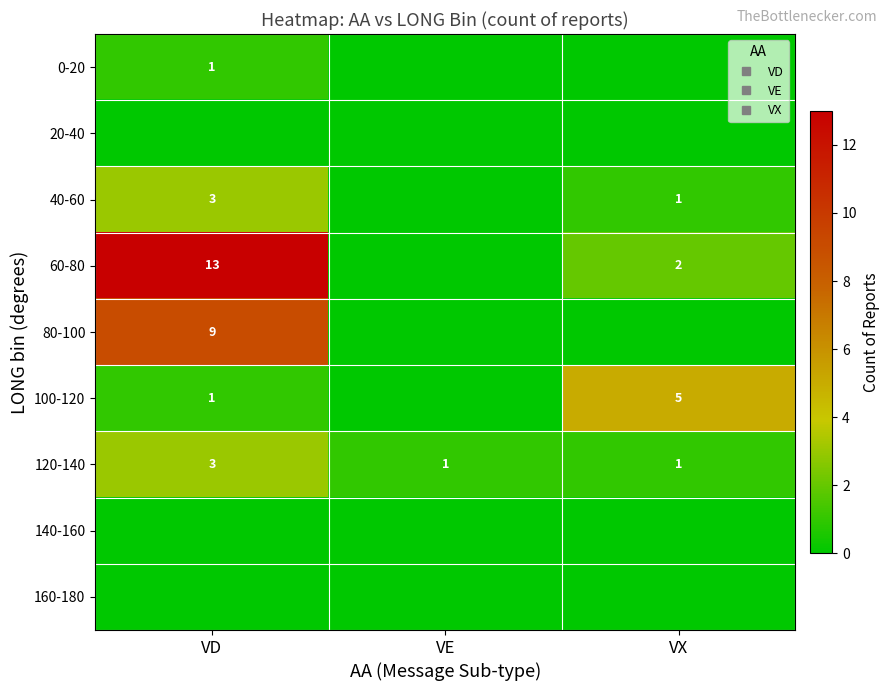

How many distinct data groups are displayed?

9